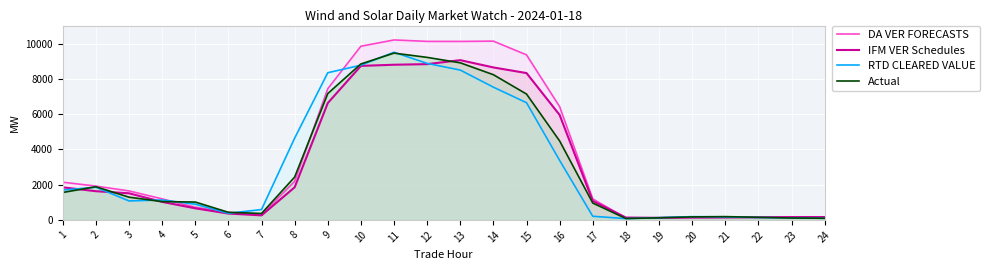

The DA VER FORECASTS series shows 461.4 at 7. True or false?

False